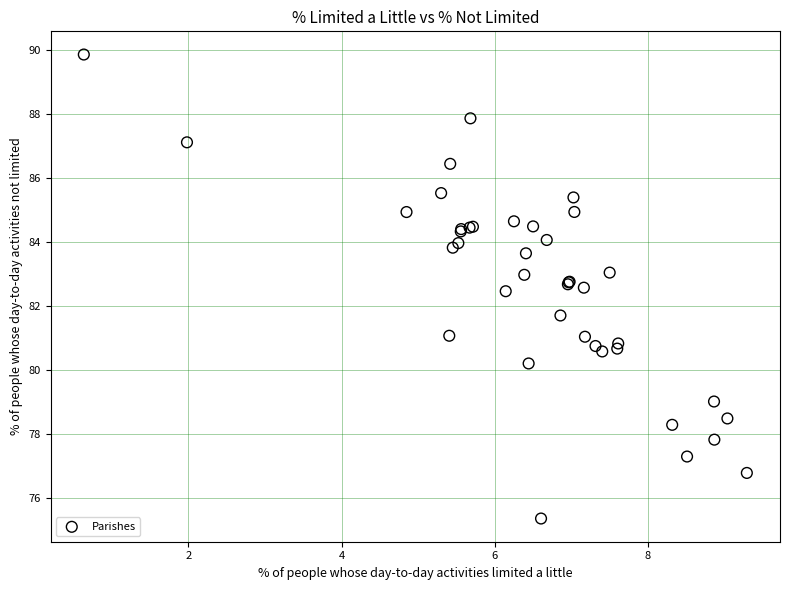

What Y value in the scatter plot is closest to 82?

81.7